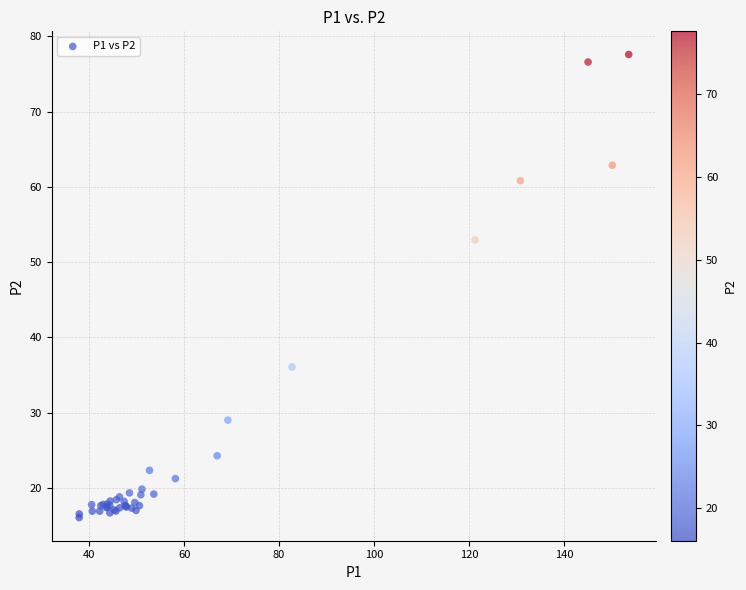

What Y value in the scatter plot is closest to 46?

53.0